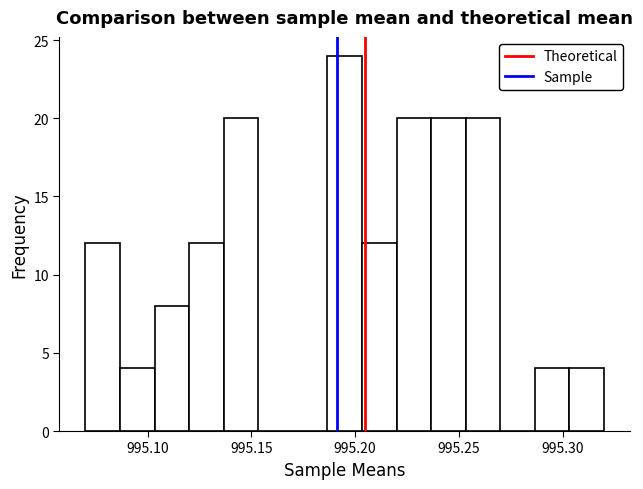

Around what value on the x-axis is the tallest bar? Give the approximate position of its centre, as read against the axis.

995.195